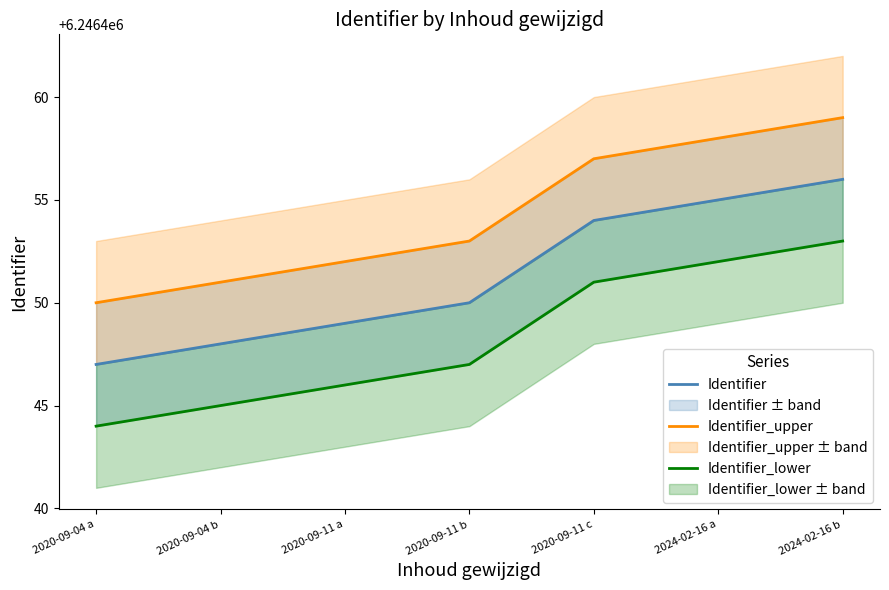

True or false: Identifier and Identifier_upper intersect in this chart.

False